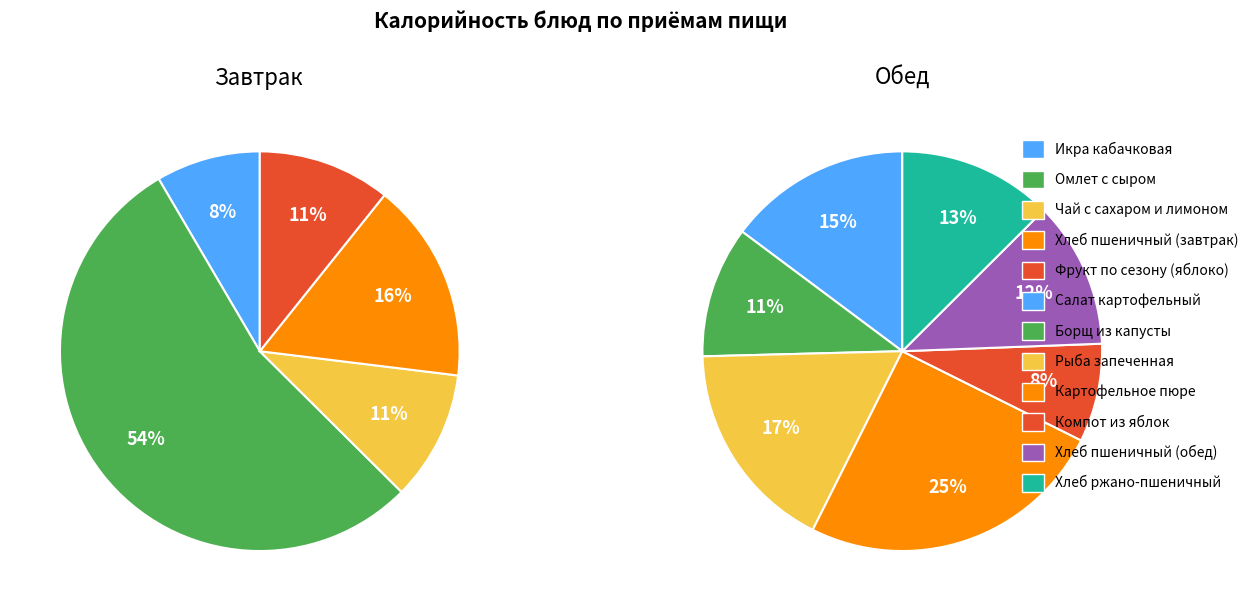

How many slices are in this pie chart?

5